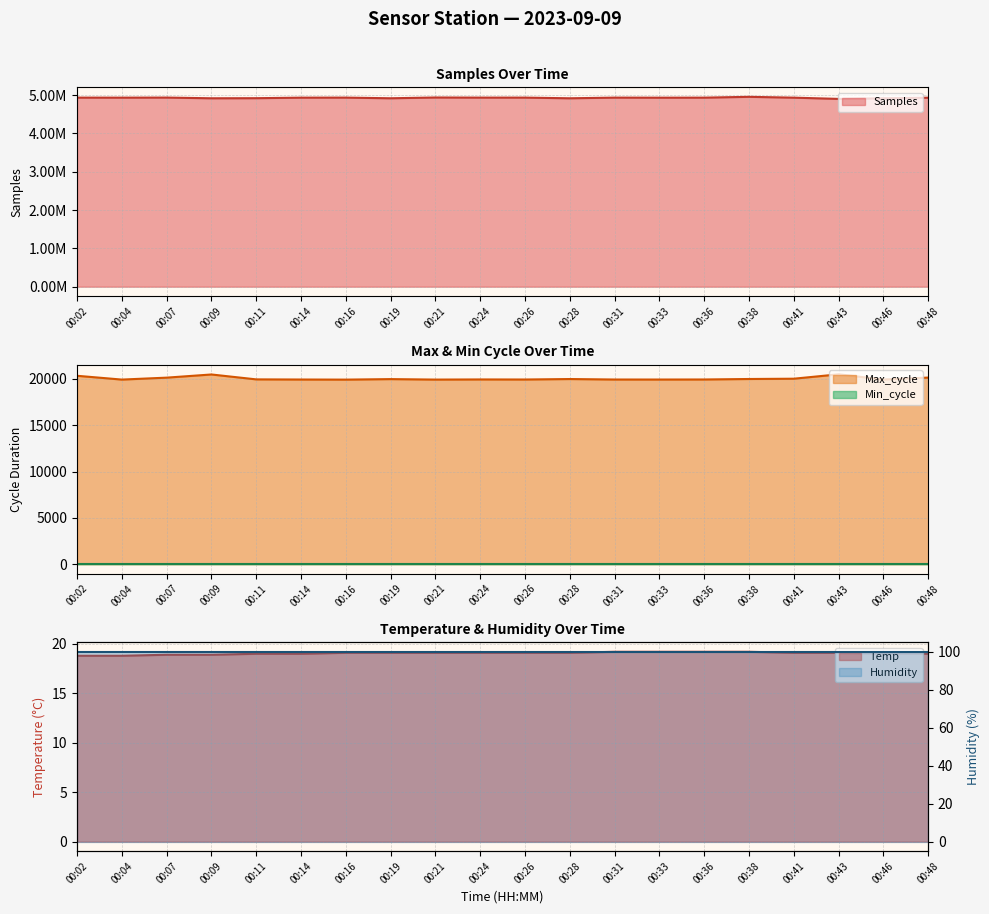

Where is the first local maximum for Max_cycle?

00:09